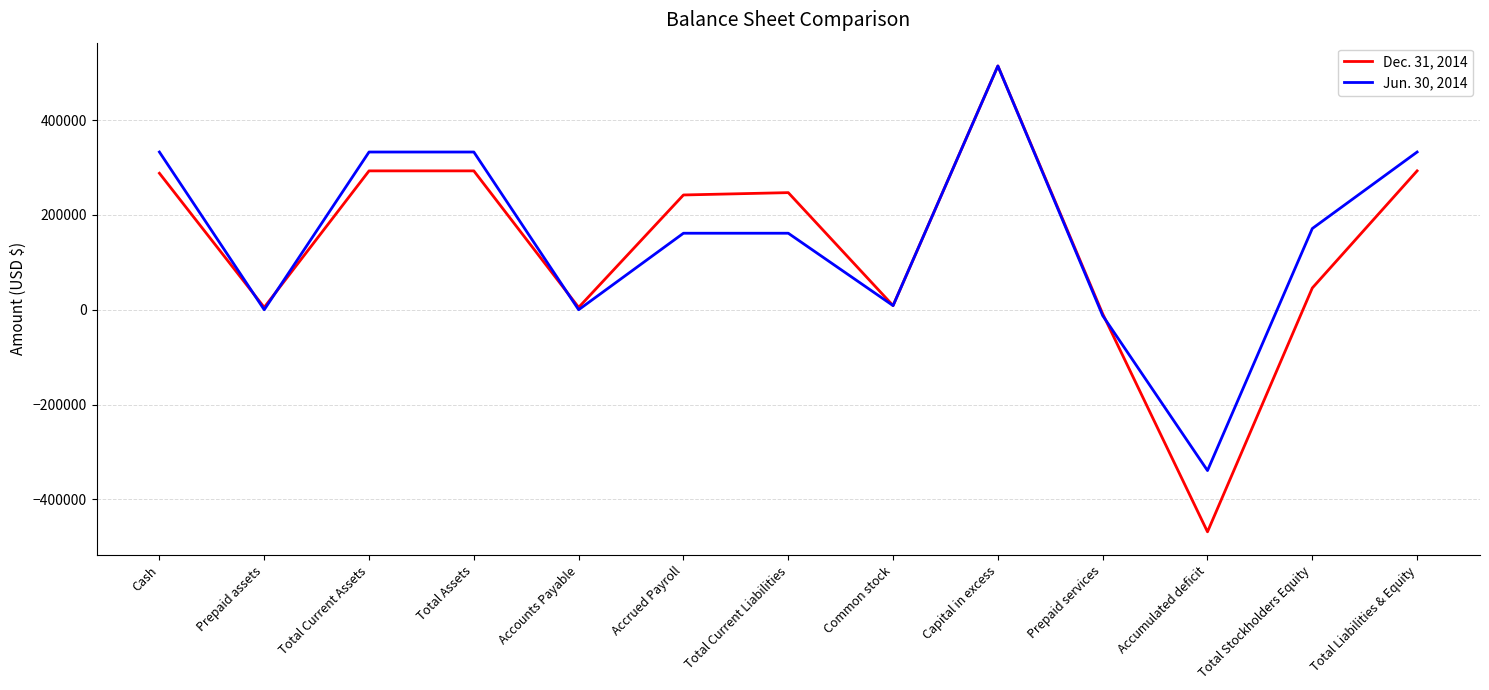

Rank the series by their average value, from lowest to highest.

Dec. 31, 2014, Jun. 30, 2014